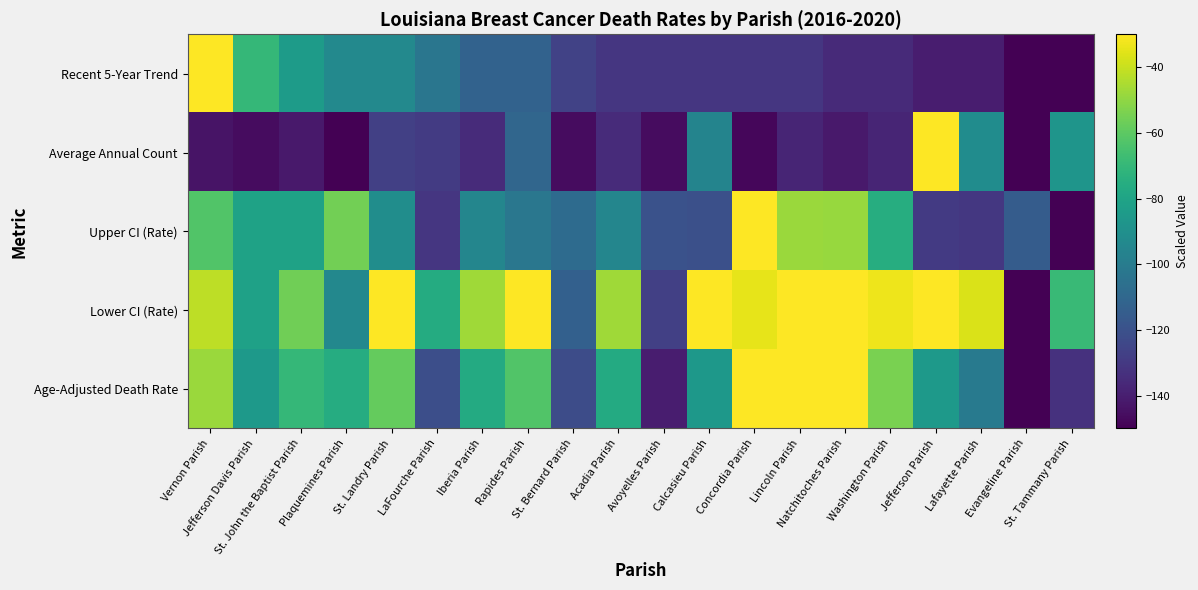

Count the number of data series in this chart.

5